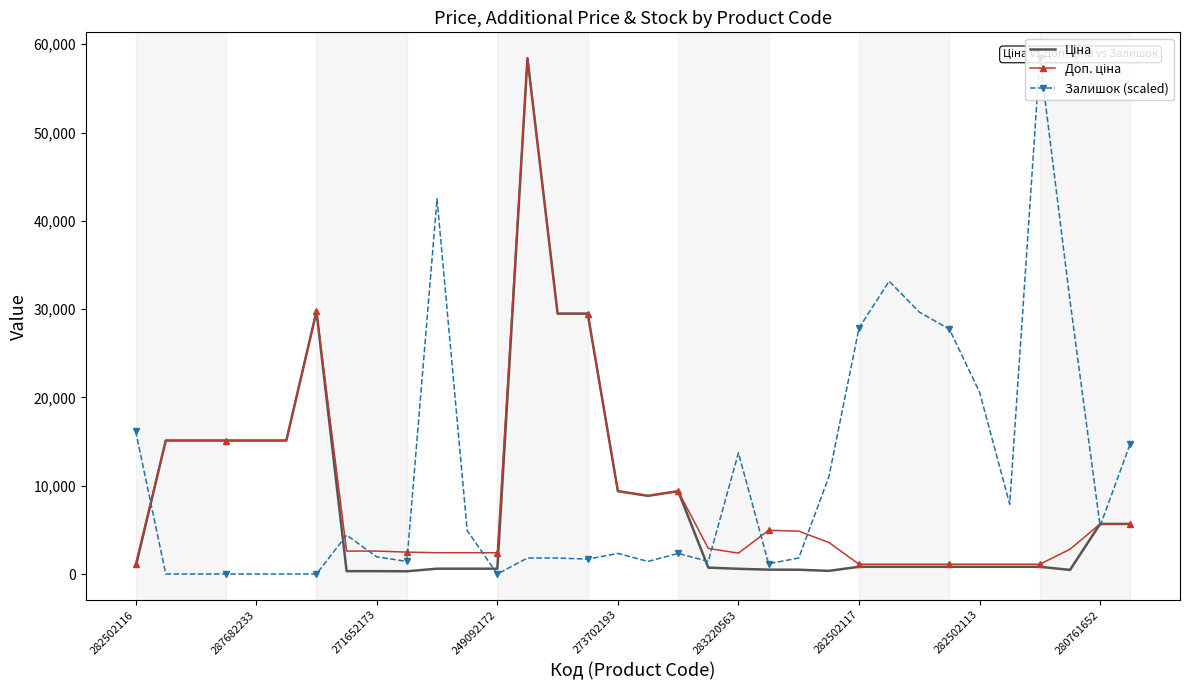

Which series has the largest total across all categories?

Залишок (scaled)